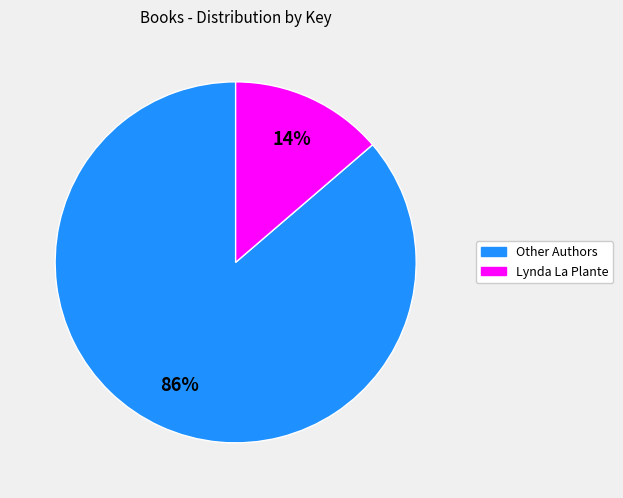

Is there a majority slice in this chart?

Yes